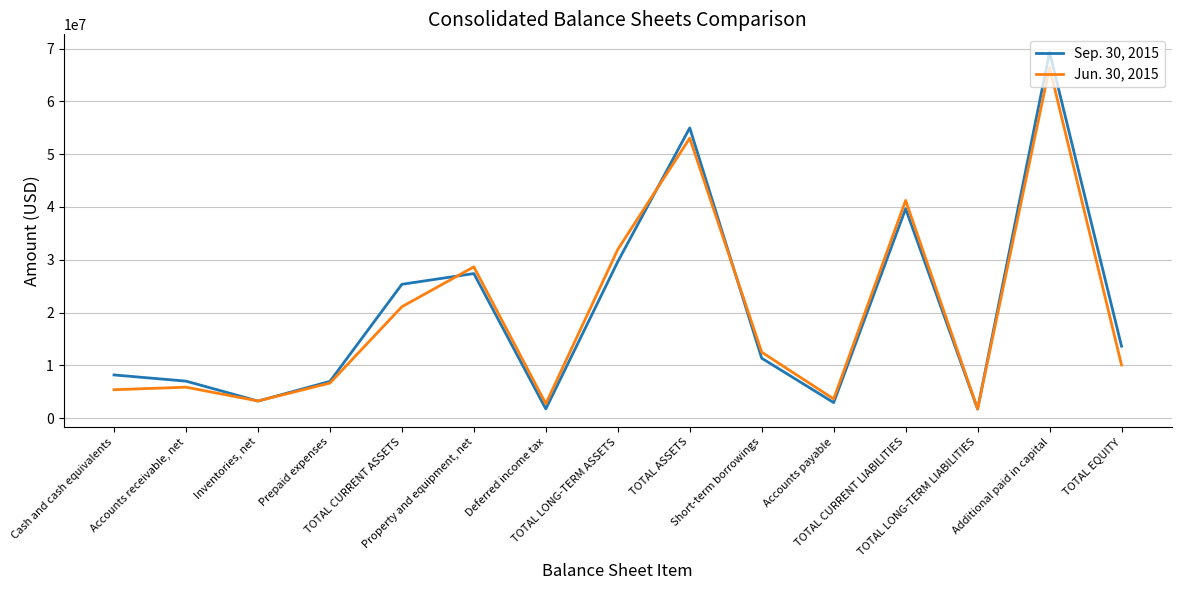

In Jun. 30, 2015, how many points are lower than both neighbors (excluding endpoints)?

4